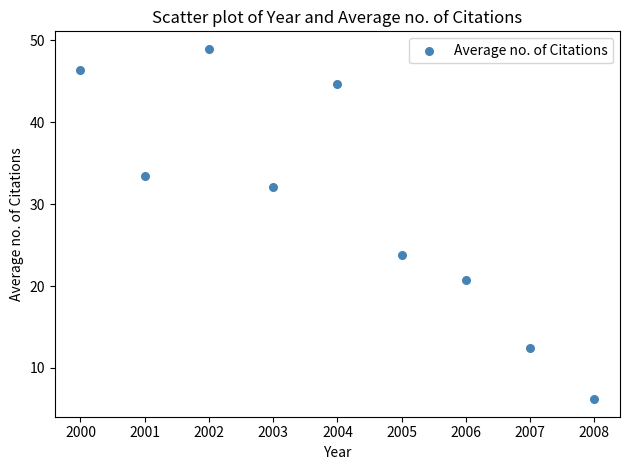

What Y value in the scatter plot is closest to 27?

23.8